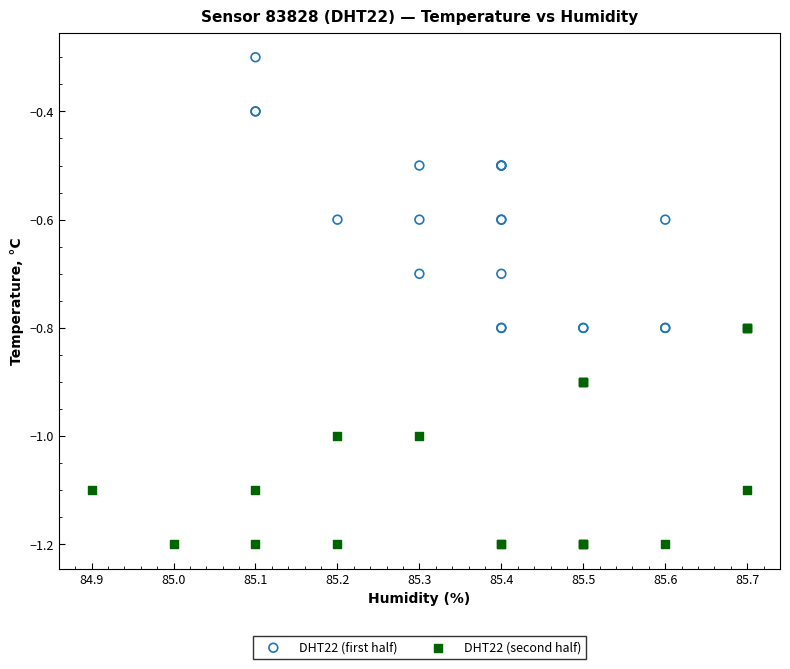

Which series reaches the minimum Y coordinate?

DHT22 (second half)